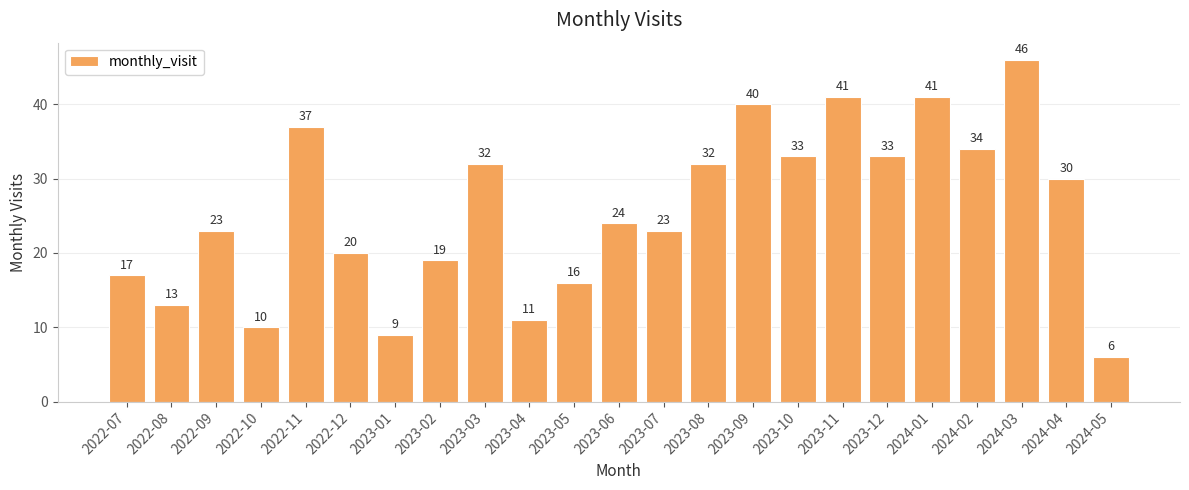

Where does the data first go above 24?

2022-11